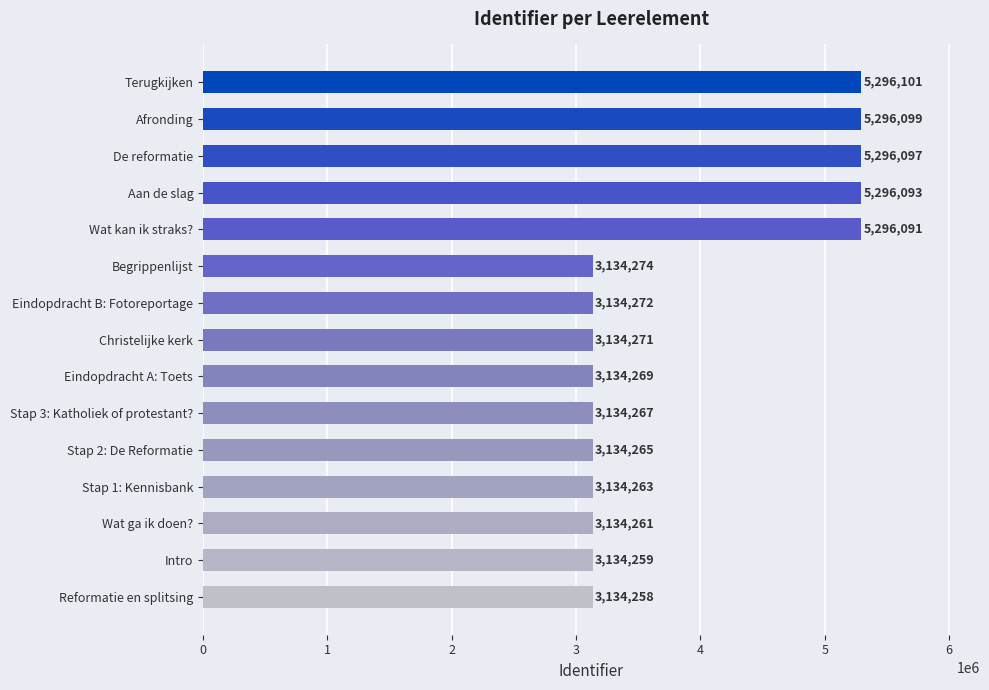

What is the average value?

3854876